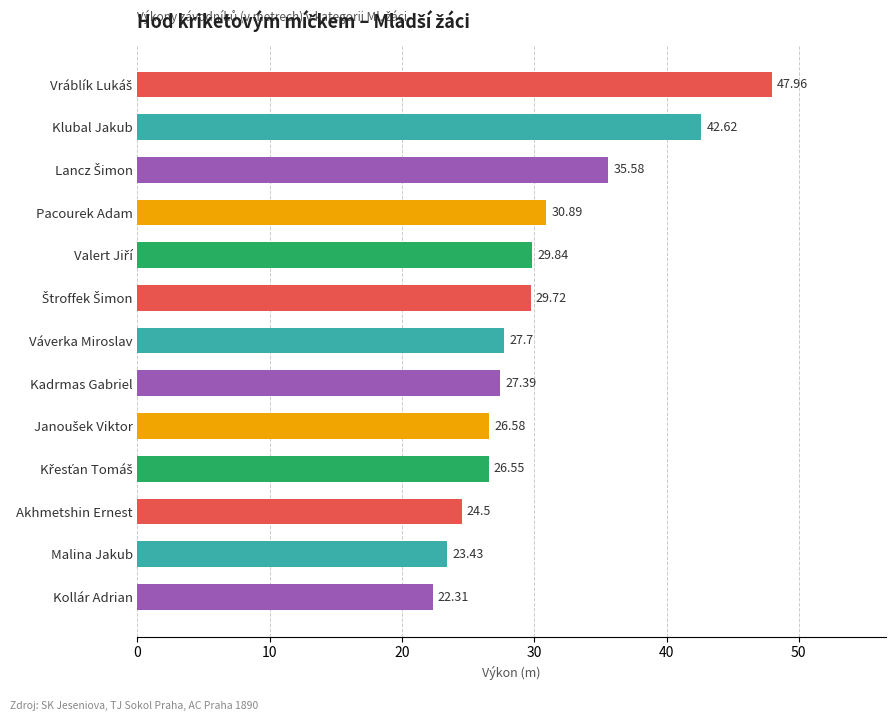

Approximately how many times larger is the value at Malina Jakub compared to Pacourek Adam?

0.8